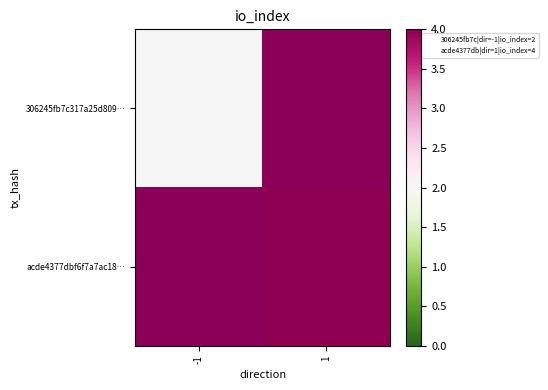

Is it true that acde4377dbf6f7a7ac18… equals 1.2 at 1?

False